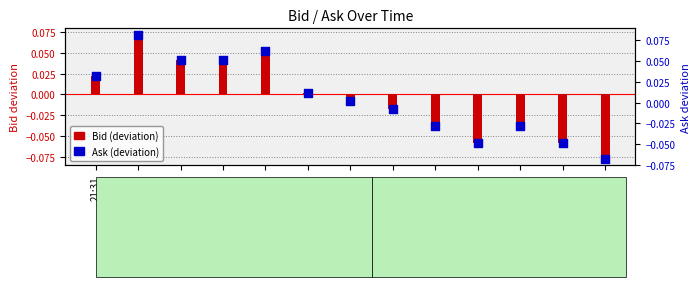

Which series has the largest Y range (max minus min)?

Bid (deviation)